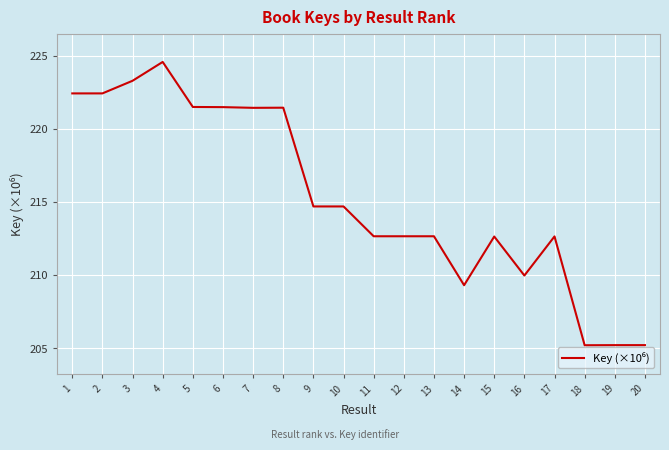

What is the difference between the maximum and minimum values?

19.4